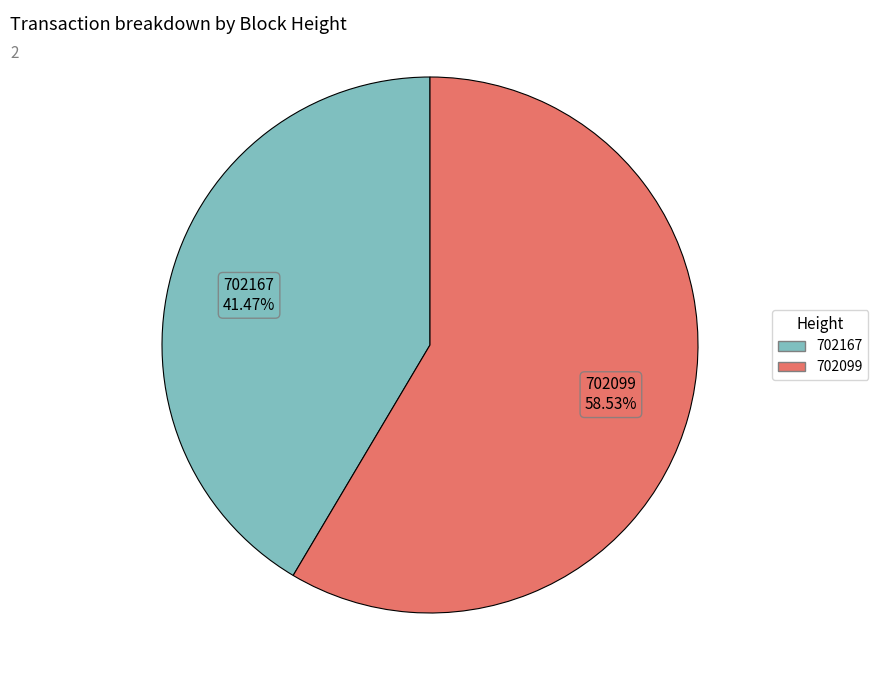

Rank the categories by value from lowest to highest.

702167, 702099